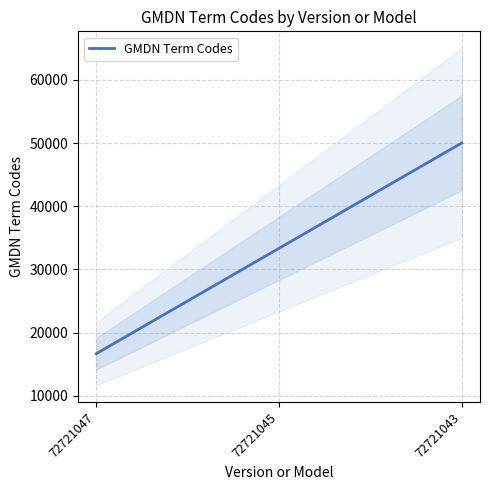

Which has a higher value, 72721043 or 72721045?

72721043